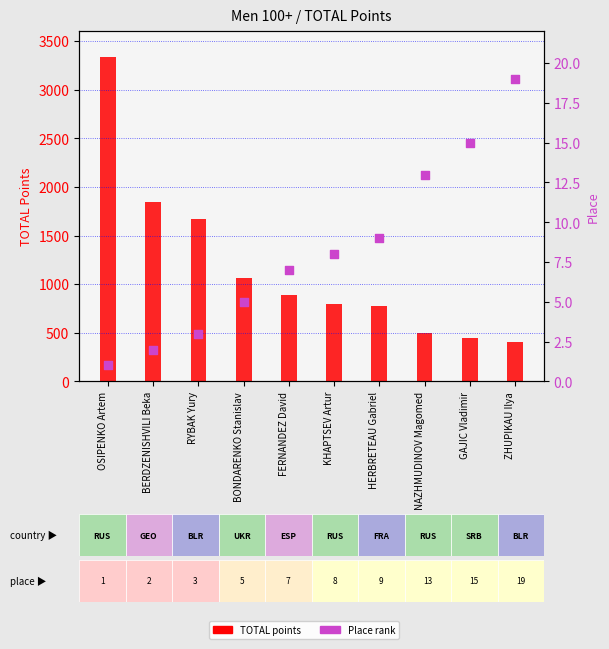

Which series has the largest total across all categories?

TOTAL points